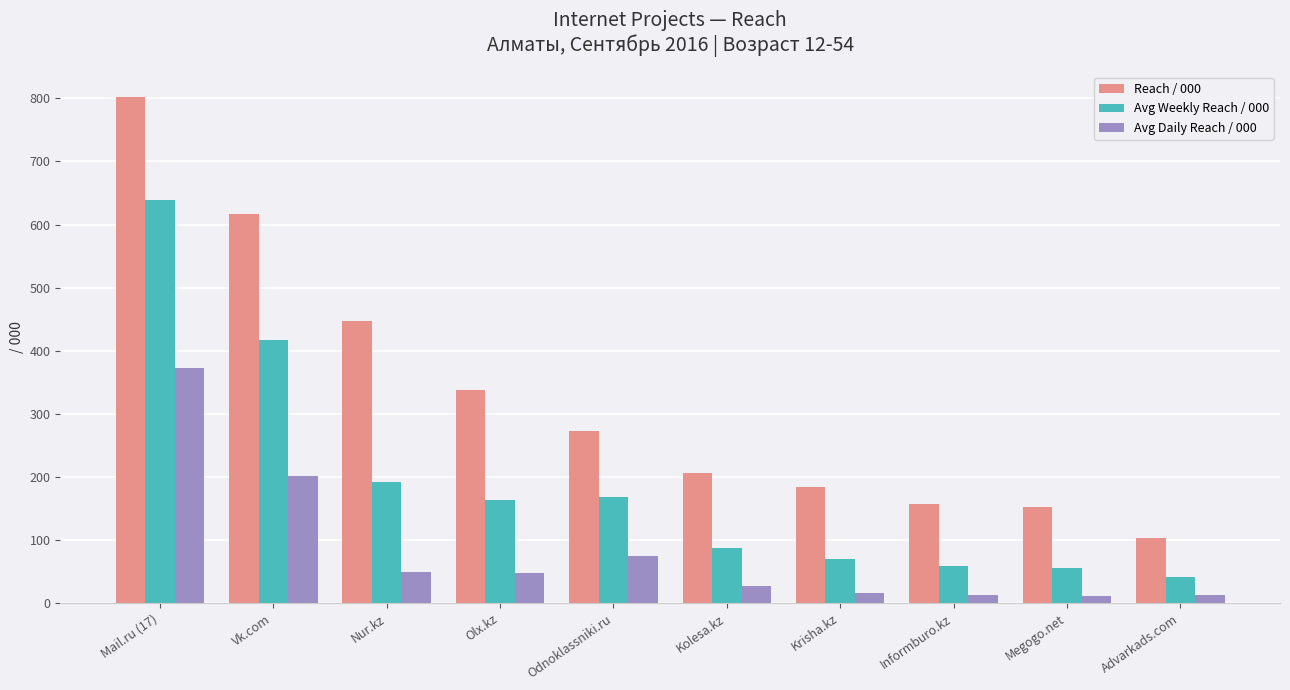

The Avg Weekly Reach / 000 series shows 41.0 at Advarkads.com. True or false?

True